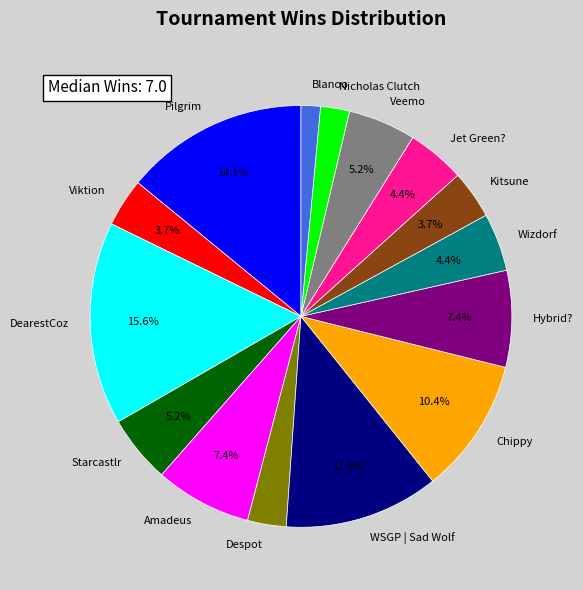

Is it true that Blanoo is 1% of the pie?

True